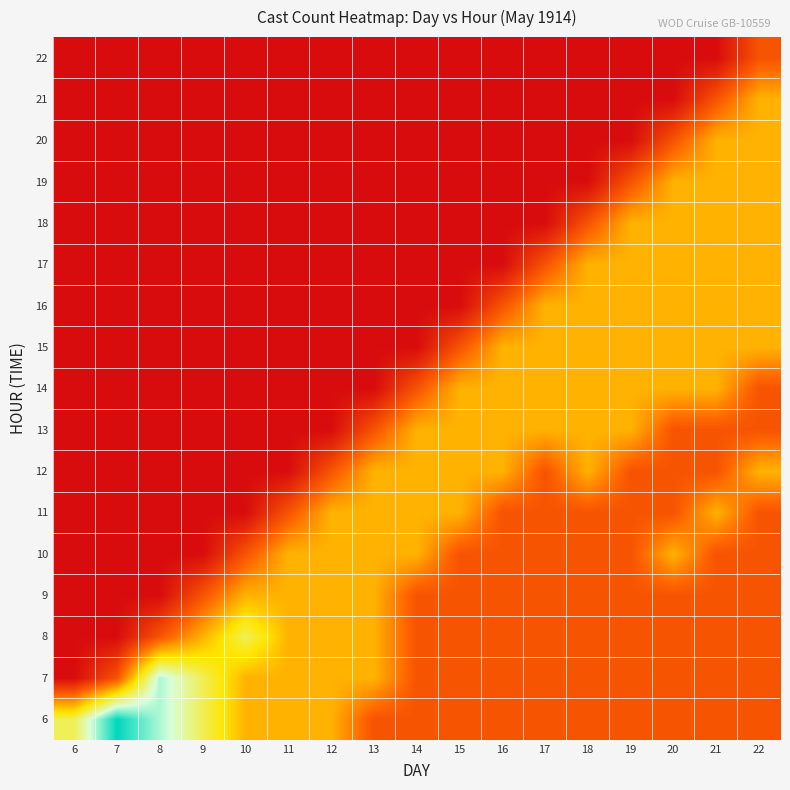

Reading right to left, what are all the values shown in this chart?

6: 22=1	21=1	20=1	19=1	18=1	17=1	16=1	15=1	14=1	13=1	12=2	11=2	10=2	9=3	8=4	7=5	6=3
7: 22=1	21=1	20=1	19=1	18=1	17=1	16=1	15=1	14=1	13=2	12=2	11=2	10=2	9=3	8=4	7=1	6=0
8: 22=1	21=1	20=1	19=1	18=1	17=1	16=1	15=1	14=1	13=2	12=2	11=2	10=3	9=2	8=1	7=0	6=0
9: 22=1	21=1	20=1	19=1	18=1	17=1	16=1	15=1	14=1	13=2	12=2	11=2	10=2	9=1	8=0	7=0	6=0
10: 22=1	21=1	20=2	19=1	18=1	17=1	16=1	15=1	14=2	13=2	12=2	11=2	10=1	9=0	8=0	7=0	6=0
11: 22=1	21=2	20=1	19=1	18=1	17=1	16=1	15=2	14=2	13=2	12=2	11=1	10=0	9=0	8=0	7=0	6=0
12: 22=2	21=1	20=1	19=1	18=2	17=1	16=2	15=2	14=2	13=2	12=1	11=0	10=0	9=0	8=0	7=0	6=0
13: 22=1	21=1	20=1	19=2	18=2	17=2	16=2	15=2	14=2	13=1	12=0	11=0	10=0	9=0	8=0	7=0	6=0
14: 22=1	21=2	20=2	19=2	18=2	17=2	16=2	15=2	14=1	13=0	12=0	11=0	10=0	9=0	8=0	7=0	6=0
15: 22=2	21=2	20=2	19=2	18=2	17=2	16=2	15=1	14=0	13=0	12=0	11=0	10=0	9=0	8=0	7=0	6=0
16: 22=2	21=2	20=2	19=2	18=2	17=2	16=1	15=0	14=0	13=0	12=0	11=0	10=0	9=0	8=0	7=0	6=0
17: 22=2	21=2	20=2	19=2	18=2	17=1	16=0	15=0	14=0	13=0	12=0	11=0	10=0	9=0	8=0	7=0	6=0
18: 22=2	21=2	20=2	19=2	18=1	17=0	16=0	15=0	14=0	13=0	12=0	11=0	10=0	9=0	8=0	7=0	6=0
19: 22=2	21=2	20=2	19=1	18=0	17=0	16=0	15=0	14=0	13=0	12=0	11=0	10=0	9=0	8=0	7=0	6=0
20: 22=2	21=2	20=1	19=0	18=0	17=0	16=0	15=0	14=0	13=0	12=0	11=0	10=0	9=0	8=0	7=0	6=0
21: 22=2	21=1	20=0	19=0	18=0	17=0	16=0	15=0	14=0	13=0	12=0	11=0	10=0	9=0	8=0	7=0	6=0
22: 22=1	21=0	20=0	19=0	18=0	17=0	16=0	15=0	14=0	13=0	12=0	11=0	10=0	9=0	8=0	7=0	6=0